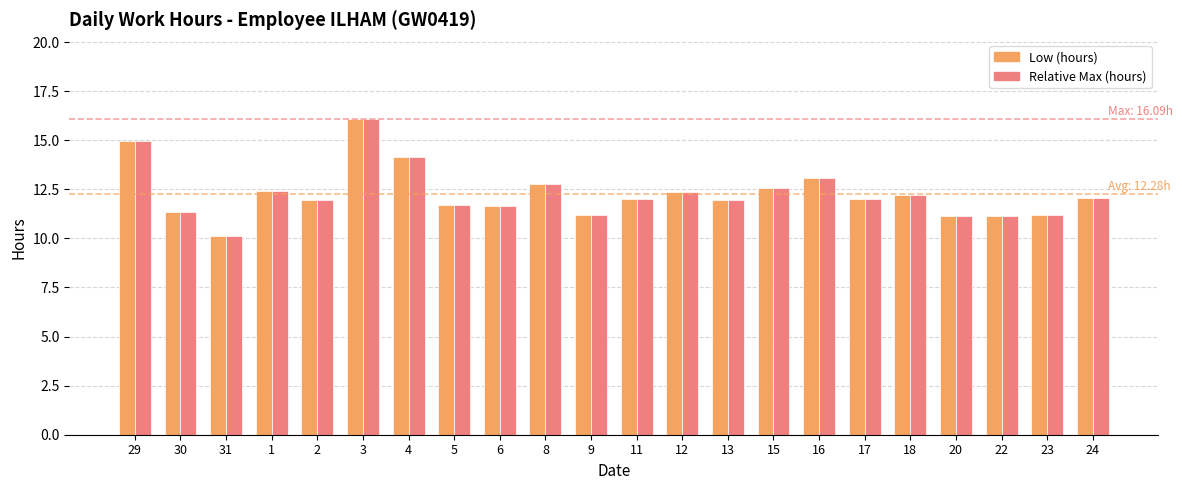

At which category is the sum across all series the highest?

3